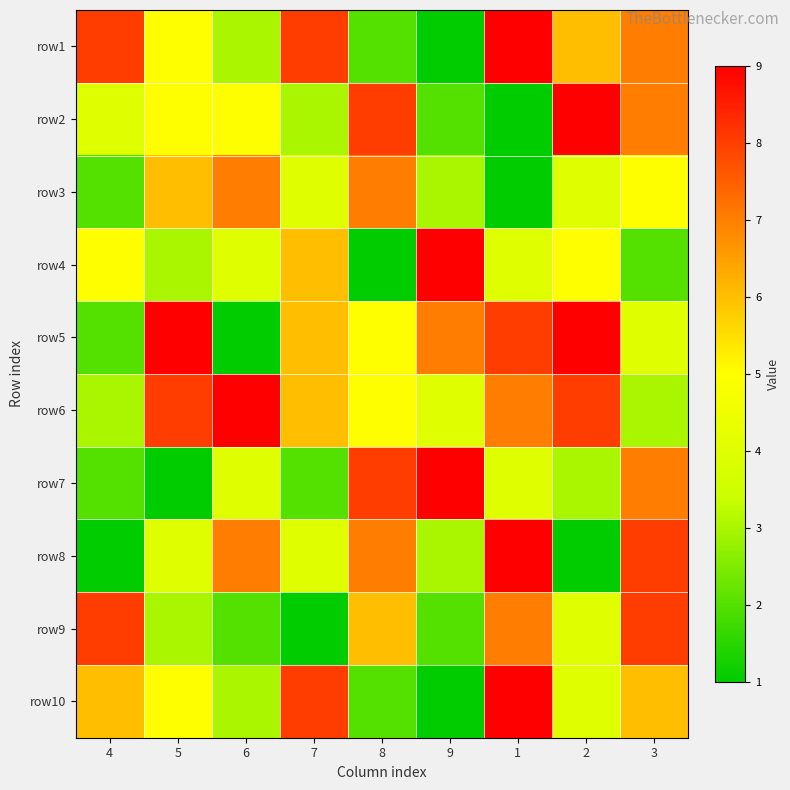

At which category is the sum across all series the highest?

1